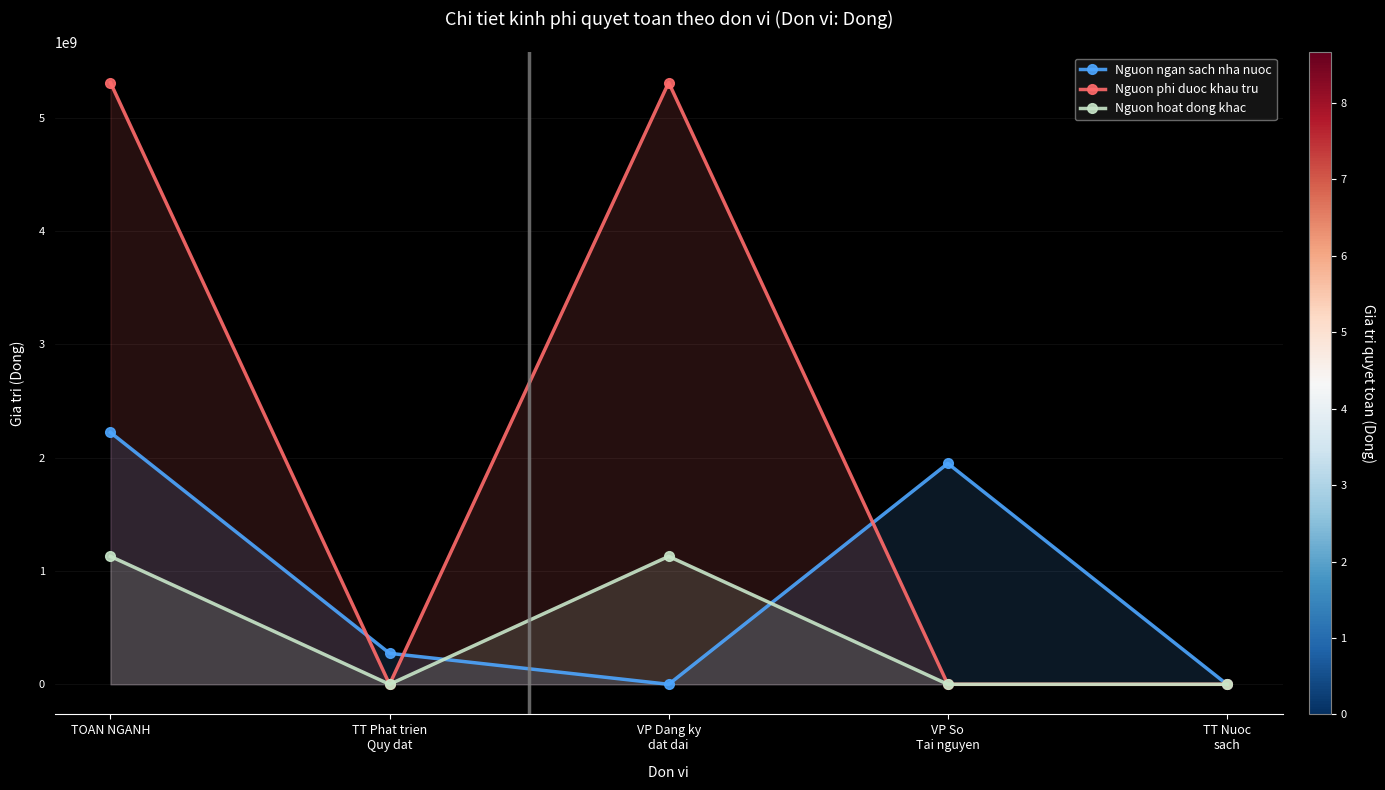

Rank the series at TT Nuoc
sach from lowest to highest value.

Nguon ngan sach nha nuoc, Nguon phi duoc khau tru, Nguon hoat dong khac